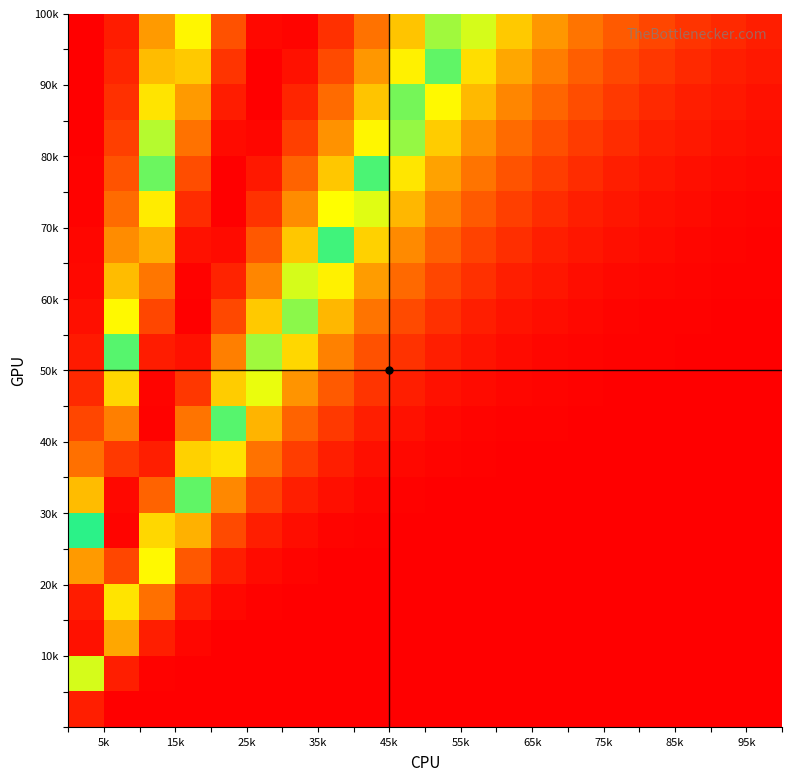

At how many categories does at least one series exceed 0?

20